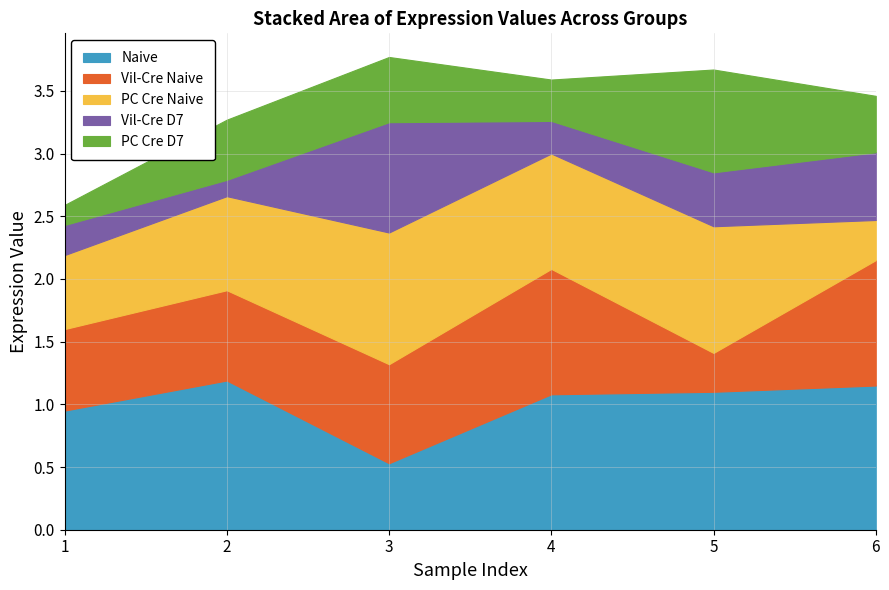

What is the smallest value displayed?

0.1